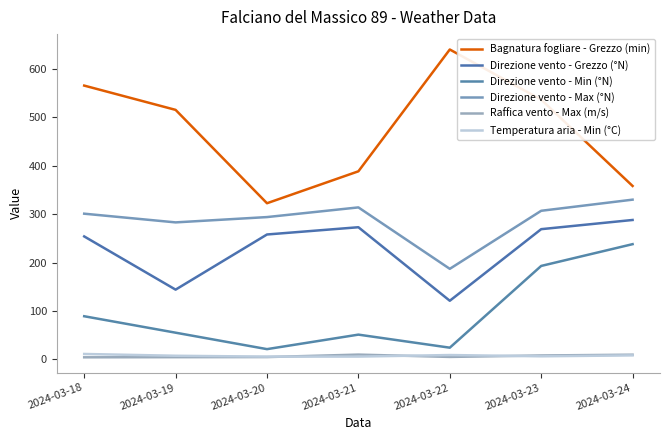

At which category is the sum across all series the highest?

2024-03-23